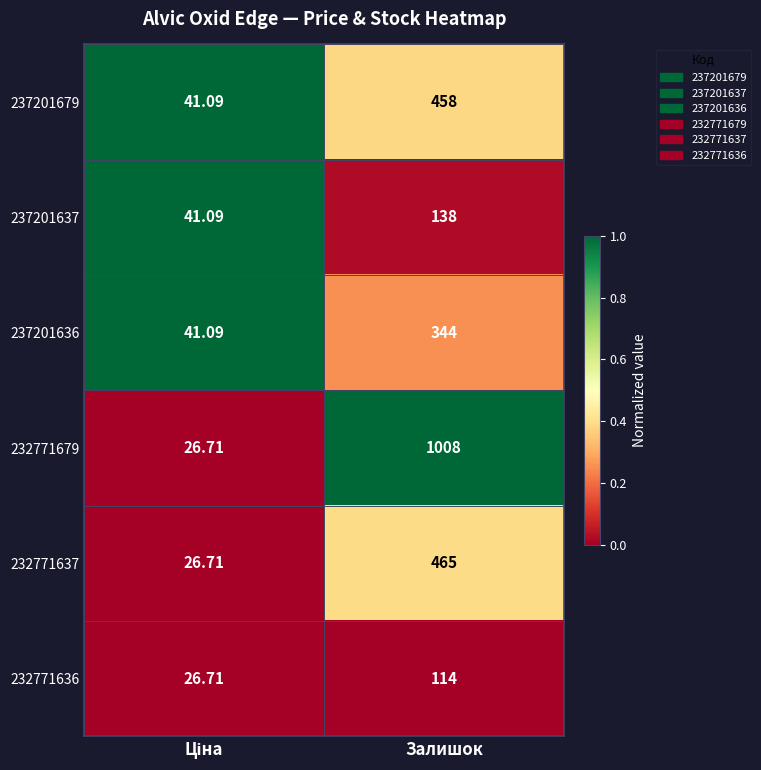

How many data points in 237201637 are less than 138?

1